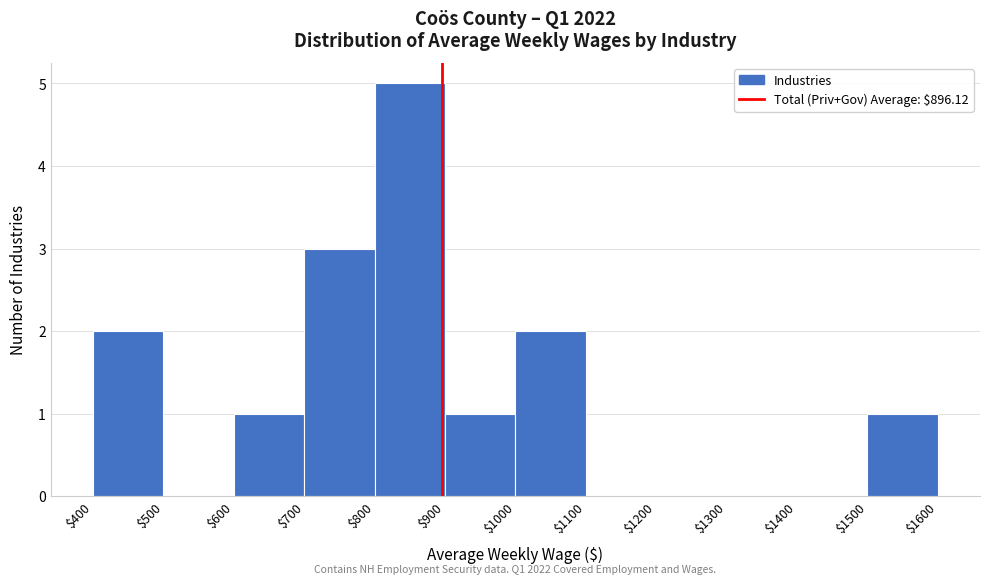

Which range on the x-axis has the tallest bar?

$800 to $900